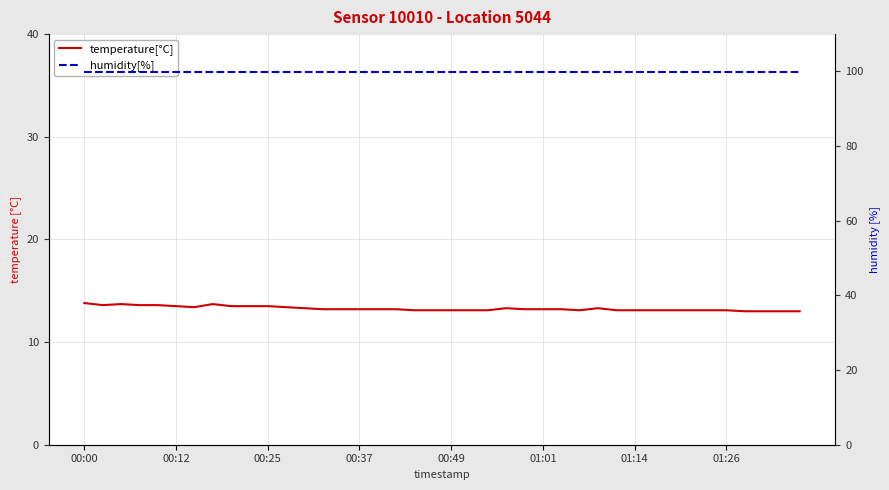

Reading left to right, extract all data points from this chart.

temperature[°C]: 13.8	13.6	13.7	13.6	13.6	13.5	13.4	13.7	13.5	13.5	13.5	13.4	13.3	13.2	13.2	13.2	13.2	13.2	13.1	13.1	13.1	13.1	13.1	13.3	13.2	13.2	13.2	13.1	13.3	13.1	13.1	13.1	13.1	13.1	13.1	13.1	13.0	13.0	13.0	13.0
humidity[%]: 99.9	99.9	99.9	99.9	99.9	99.9	99.9	99.9	99.9	99.9	99.9	99.9	99.9	99.9	99.9	99.9	99.9	99.9	99.9	99.9	99.9	99.9	99.9	99.9	99.9	99.9	99.9	99.9	99.9	99.9	99.9	99.9	99.9	99.9	99.9	99.9	99.9	99.9	99.9	99.9